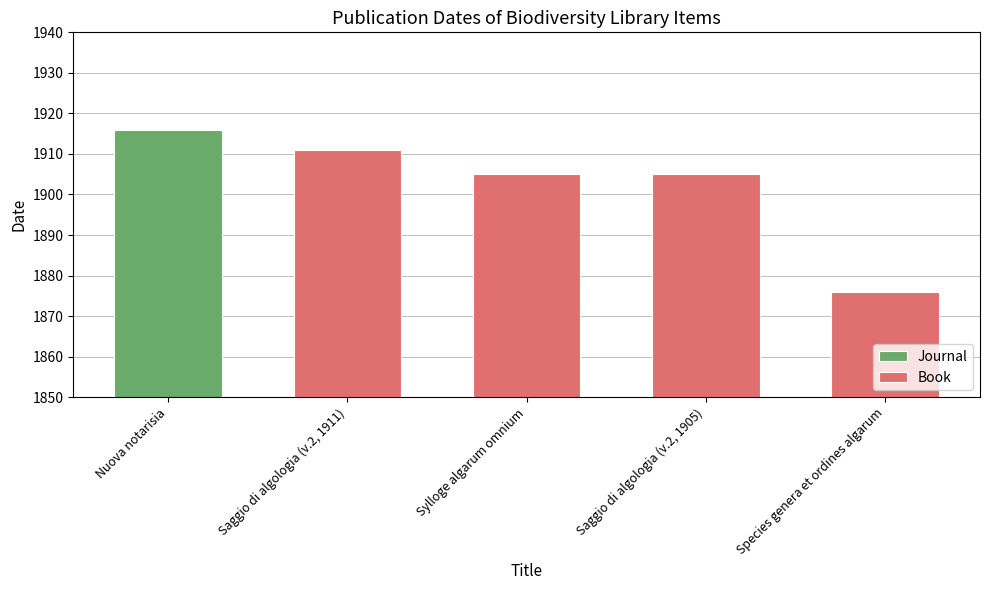

What is the difference between the maximum and second lowest values?

11